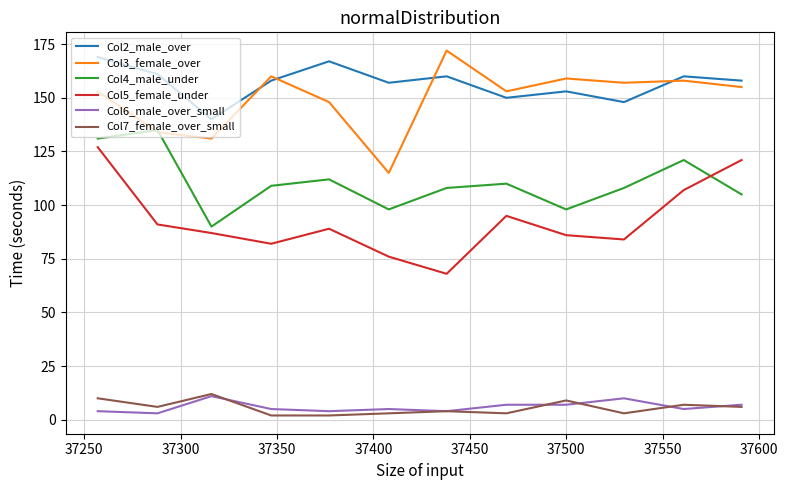

True or false: Col2_male_over and Col4_male_under cross at least once.

False